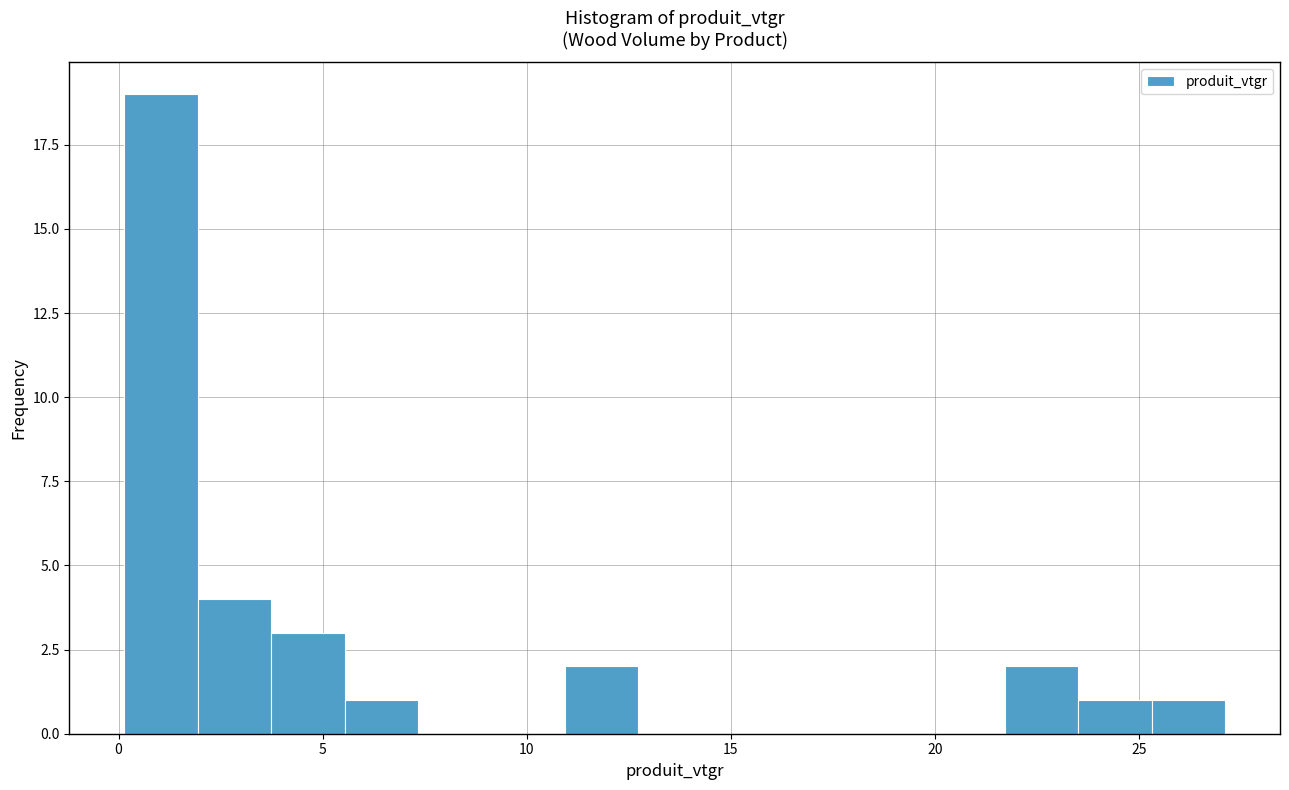

Read against the x-axis, roughly where is the centre of the tallest bar?

1.0